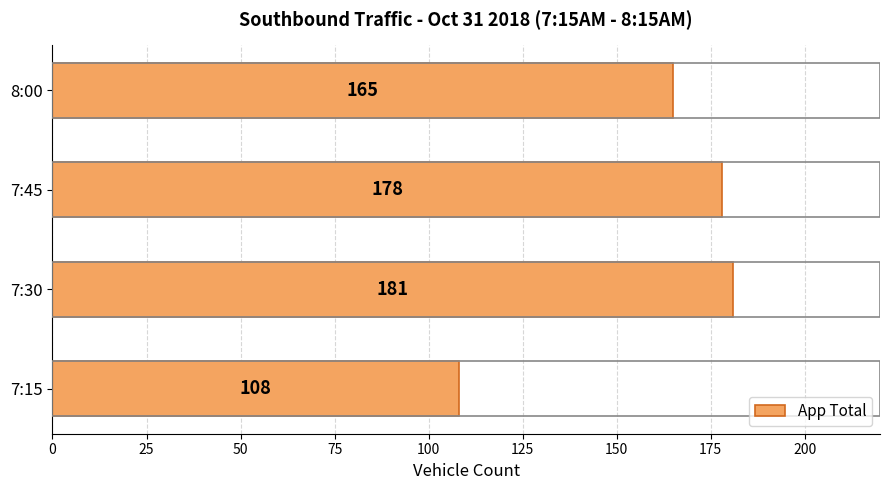

Rank the categories by value from highest to lowest.

7:30, 7:45, 8:00, 7:15